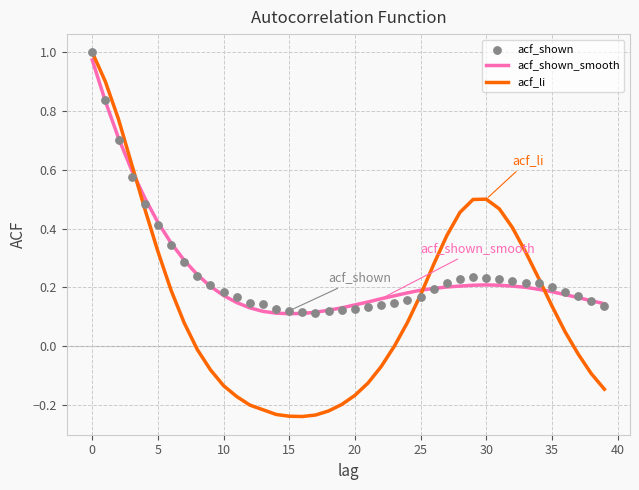

Which series contains the highest Y value?

acf_li